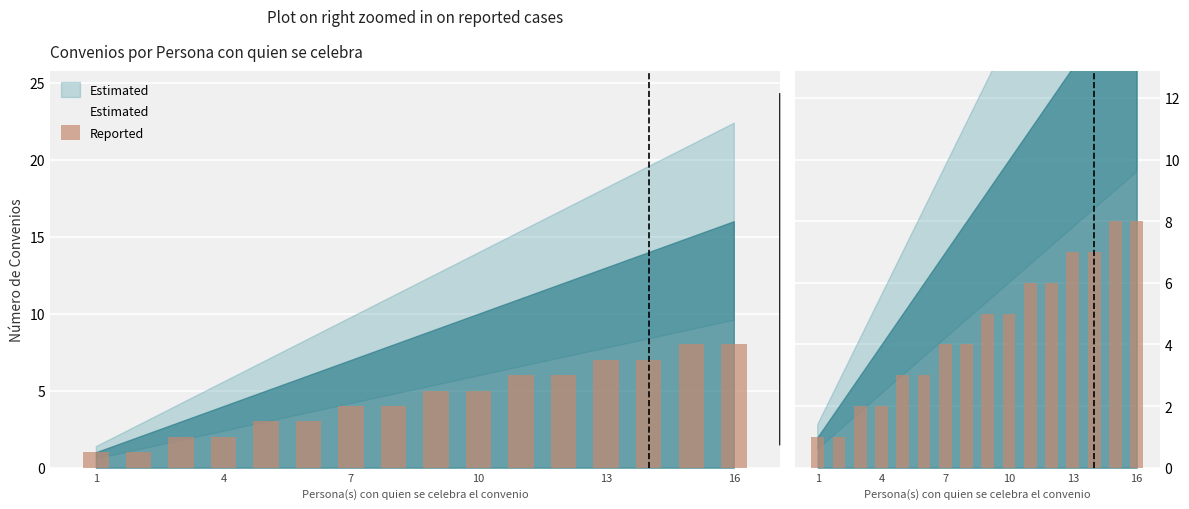

At which category does the chart reach its minimum across all series?

1